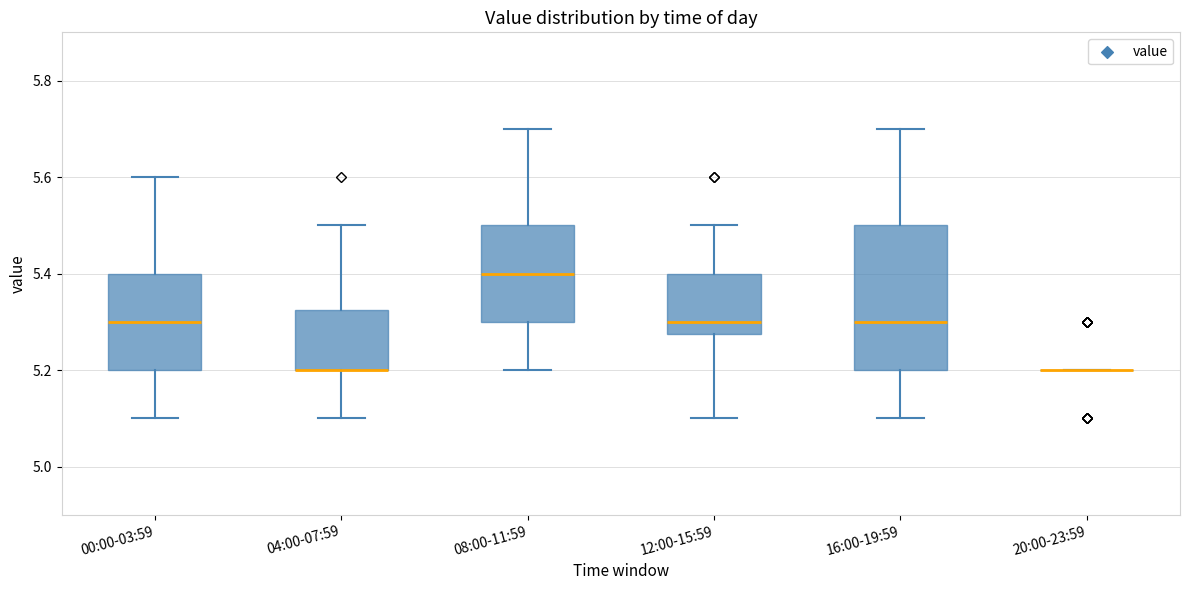

Reading left to right, transcribe this box plot: for each box, give where its median line is, the range the box spans, and where its two whiskers end, as read against the y-axis. The values are not printed on the chart, so give them approximately, as read against the axis.

00:00-03:59: median 5.30, box 5.20 to 5.40, whiskers 5.10 to 5.60
04:00-07:59: median 5.20 (drawn on the box's lower edge), box 5.20 to 5.32, whiskers 5.10 to 5.50
08:00-11:59: median 5.40, box 5.30 to 5.50, whiskers 5.20 to 5.70
12:00-15:59: median 5.30, box 5.28 to 5.40, whiskers 5.10 to 5.50
16:00-19:59: median 5.30, box 5.20 to 5.50, whiskers 5.10 to 5.70
20:00-23:59: box collapsed to a line at 5.20, whiskers 5.20 to 5.20